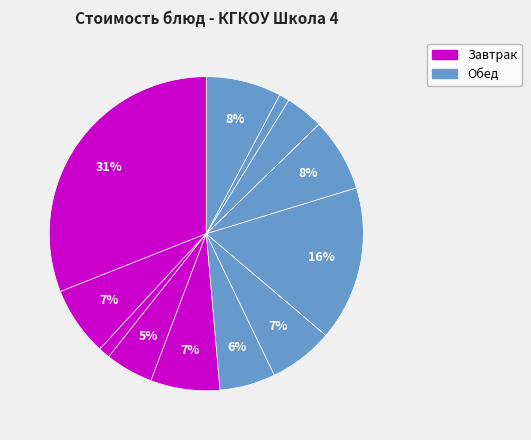

To the nearest percent, what is the average slice percentage?

8%